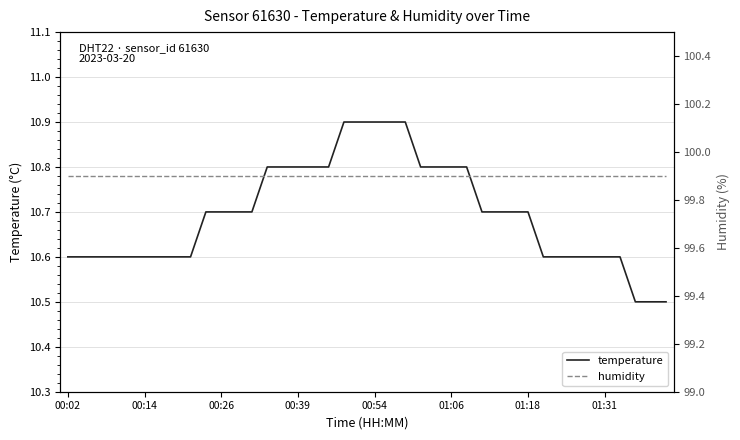

True or false: temperature and humidity cross at least once.

False